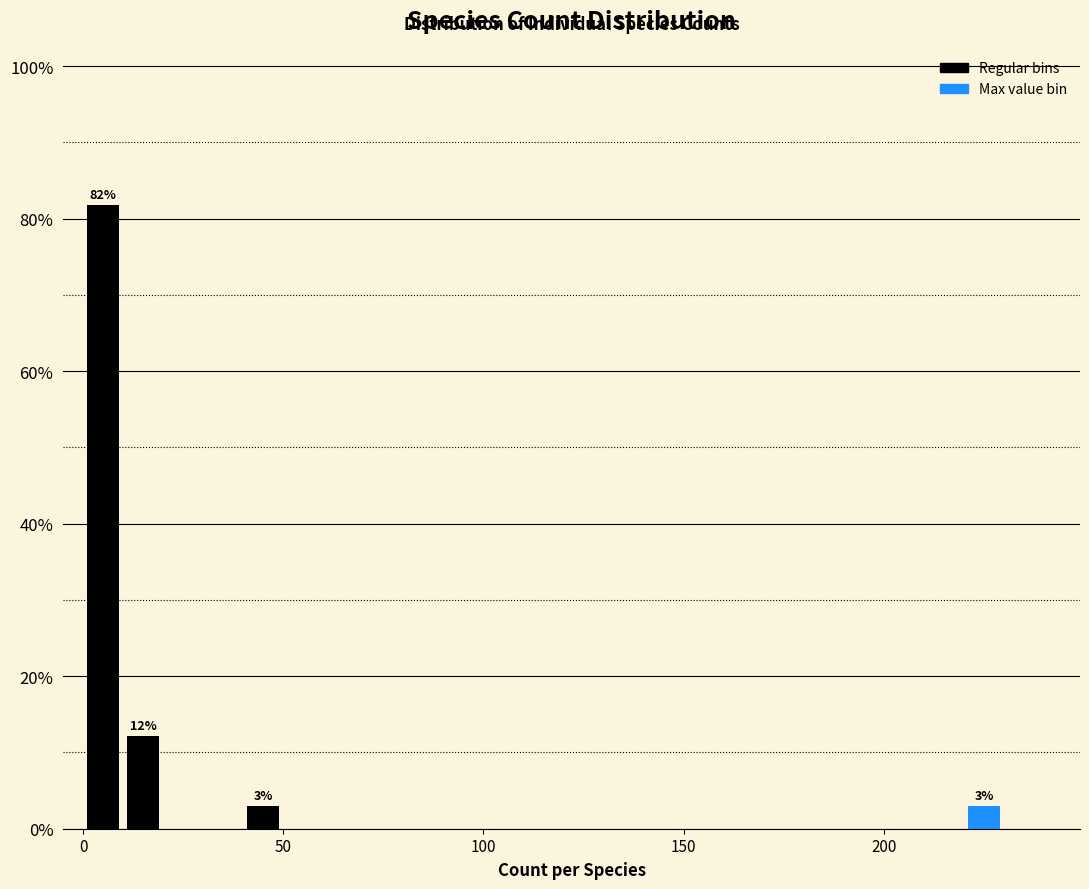

Around what value on the x-axis is the tallest bar? Give the approximate position of its centre, as read against the axis.

5